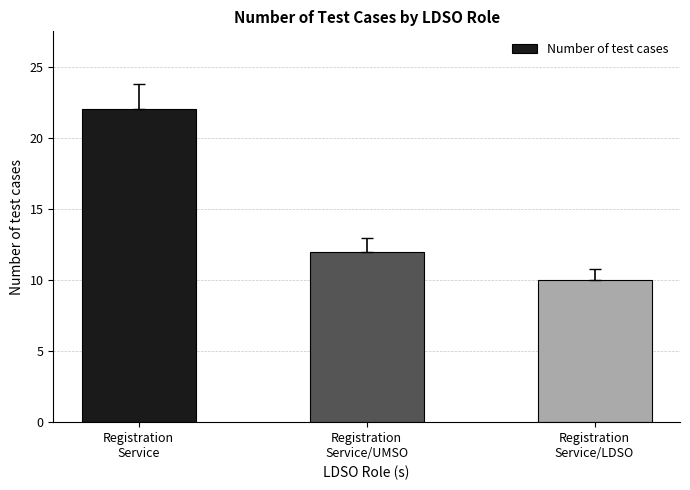

What is the maximum value shown in the chart?

22